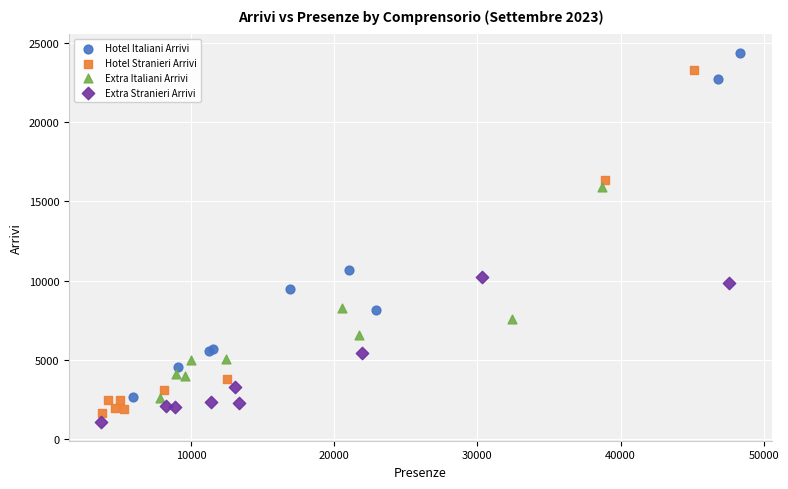

Which series reaches the maximum Y coordinate?

Hotel Italiani Arrivi